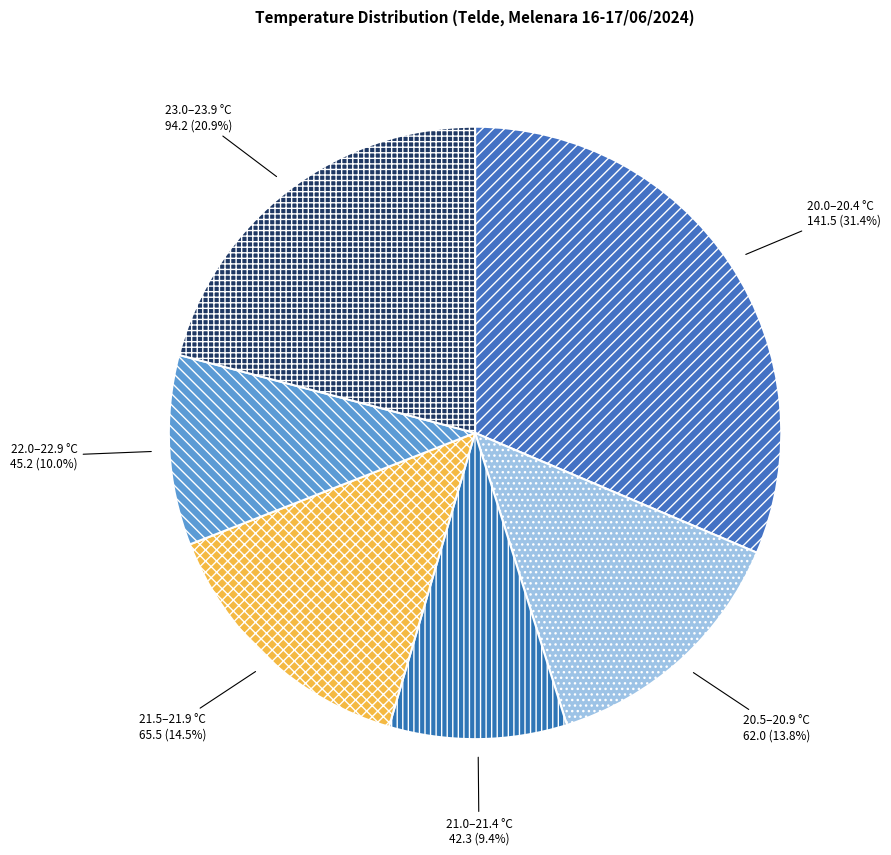

Rank the categories by value from lowest to highest.

21.0–21.4 °C, 22.0–22.9 °C, 20.5–20.9 °C, 21.5–21.9 °C, 23.0–23.9 °C, 20.0–20.4 °C